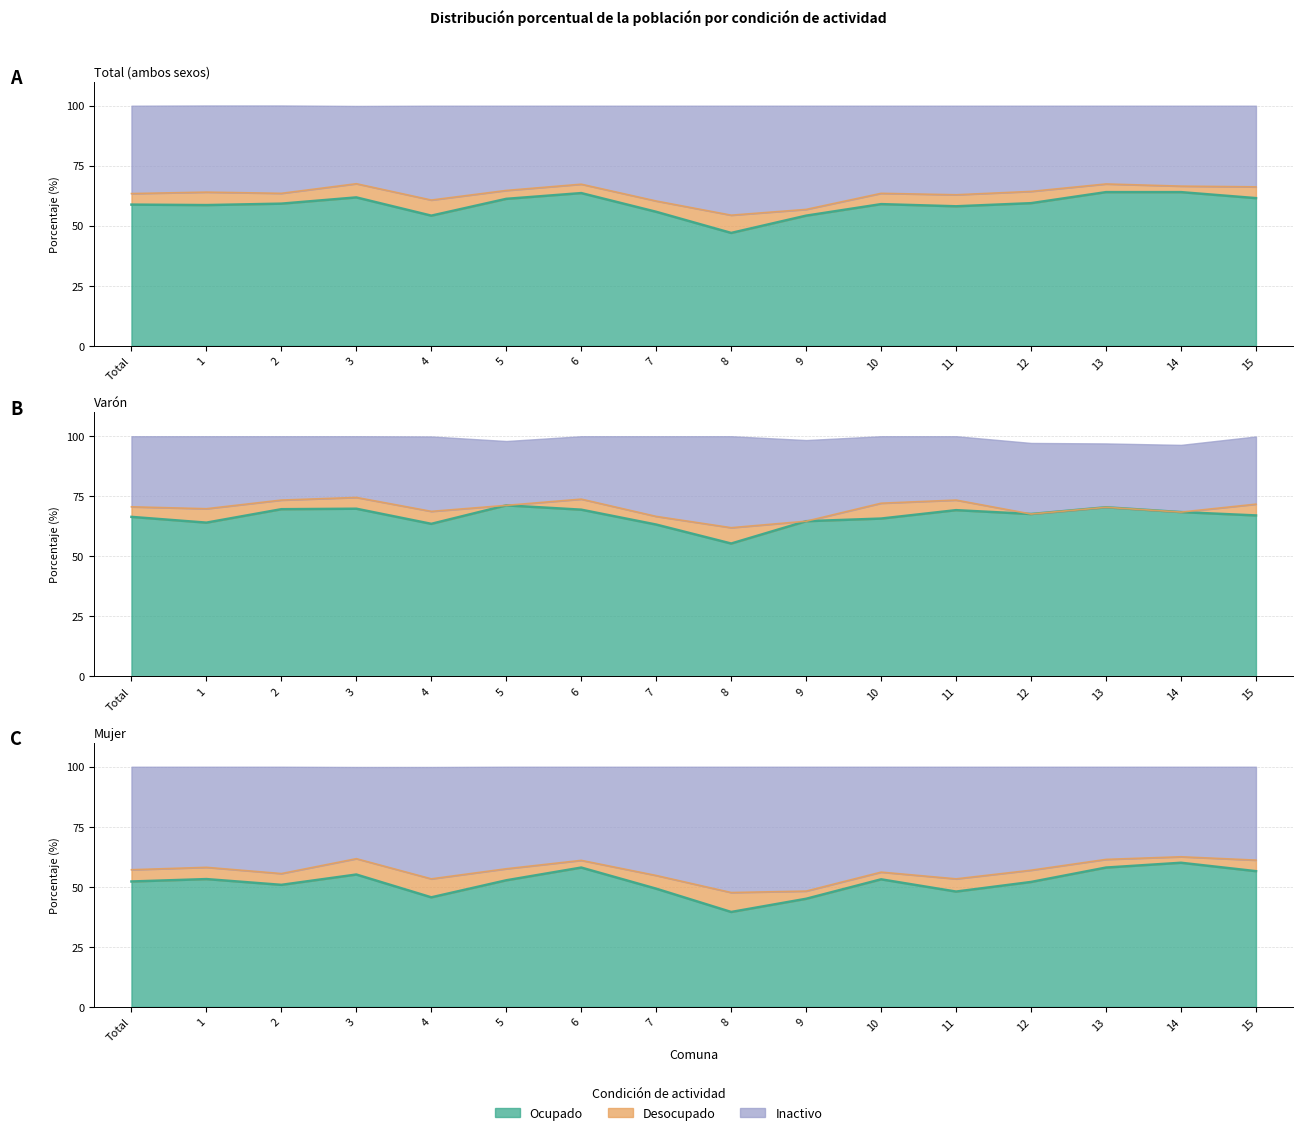

True or false: Ocupado and Inactivo intersect in this chart.

False